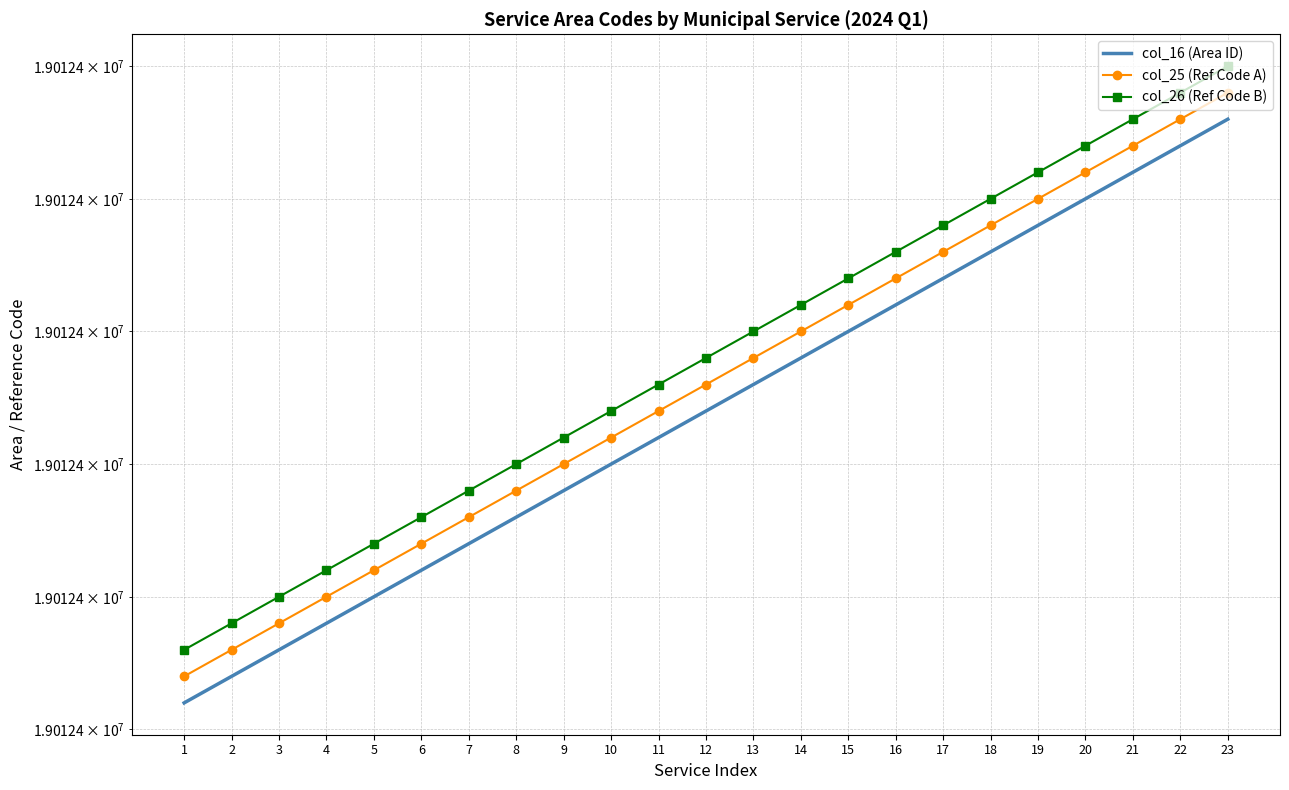

True or false: col_25 (Ref Code A) and col_26 (Ref Code B) cross at least once.

False